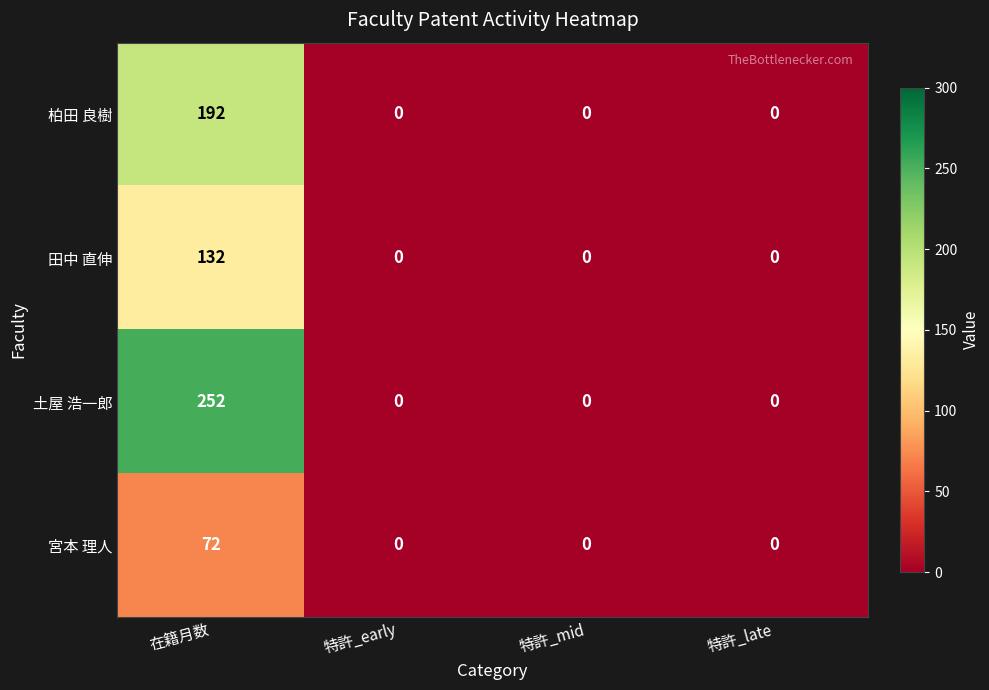

Which series changed the most between 在籍月数 and 特許_early?

土屋 浩一郎